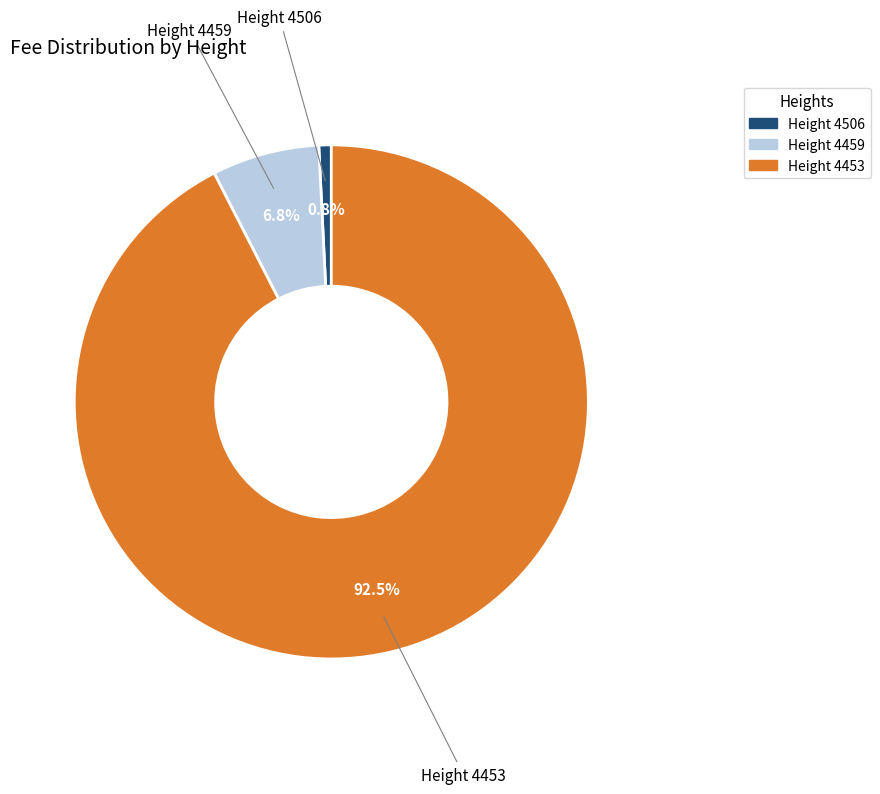

Is there a majority slice in this chart?

Yes